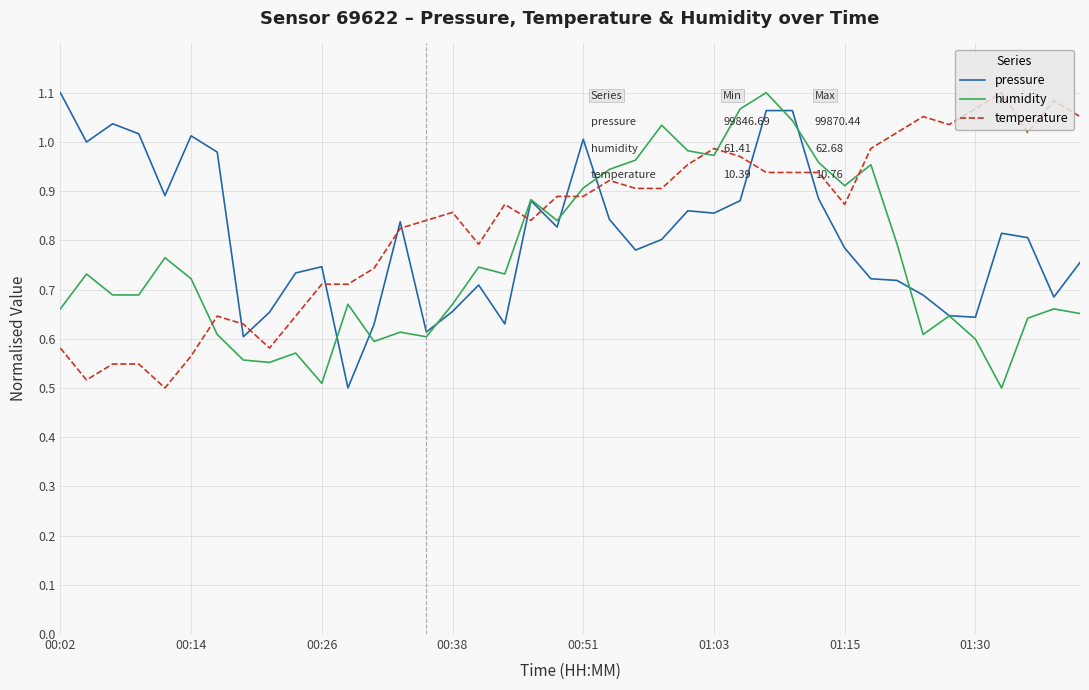

True or false: humidity and temperature intersect in this chart.

True